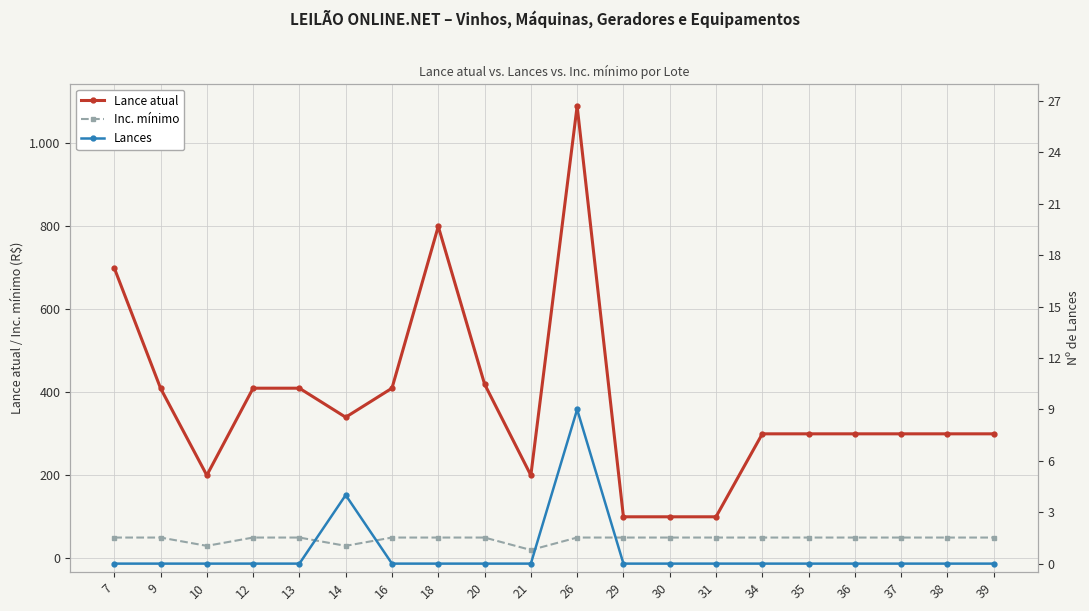

Which series has the widest spread of values?

Lance atual